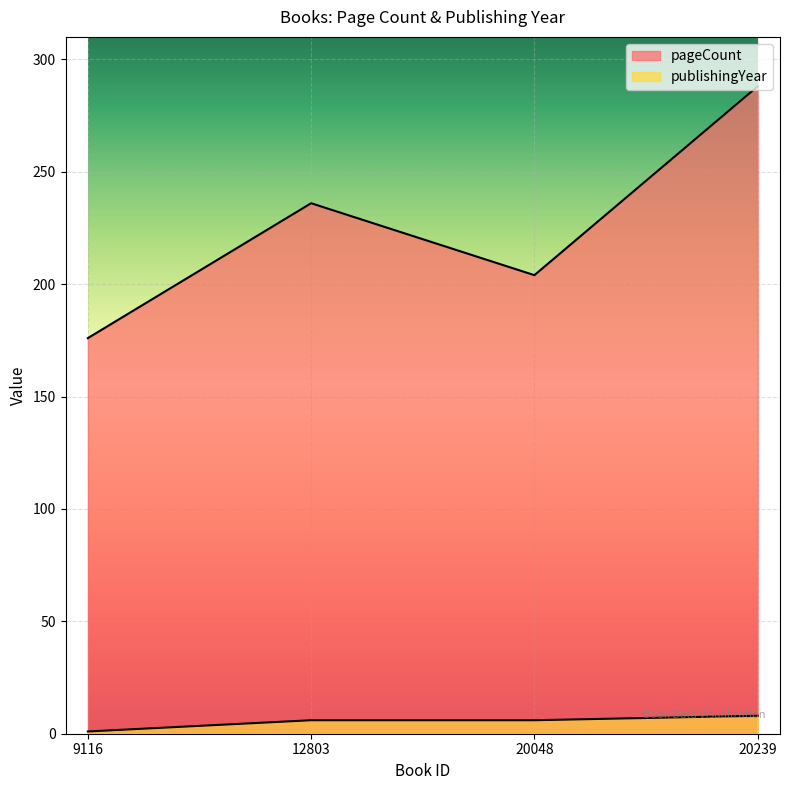

How many pageCount values are between 204 and 288?

3